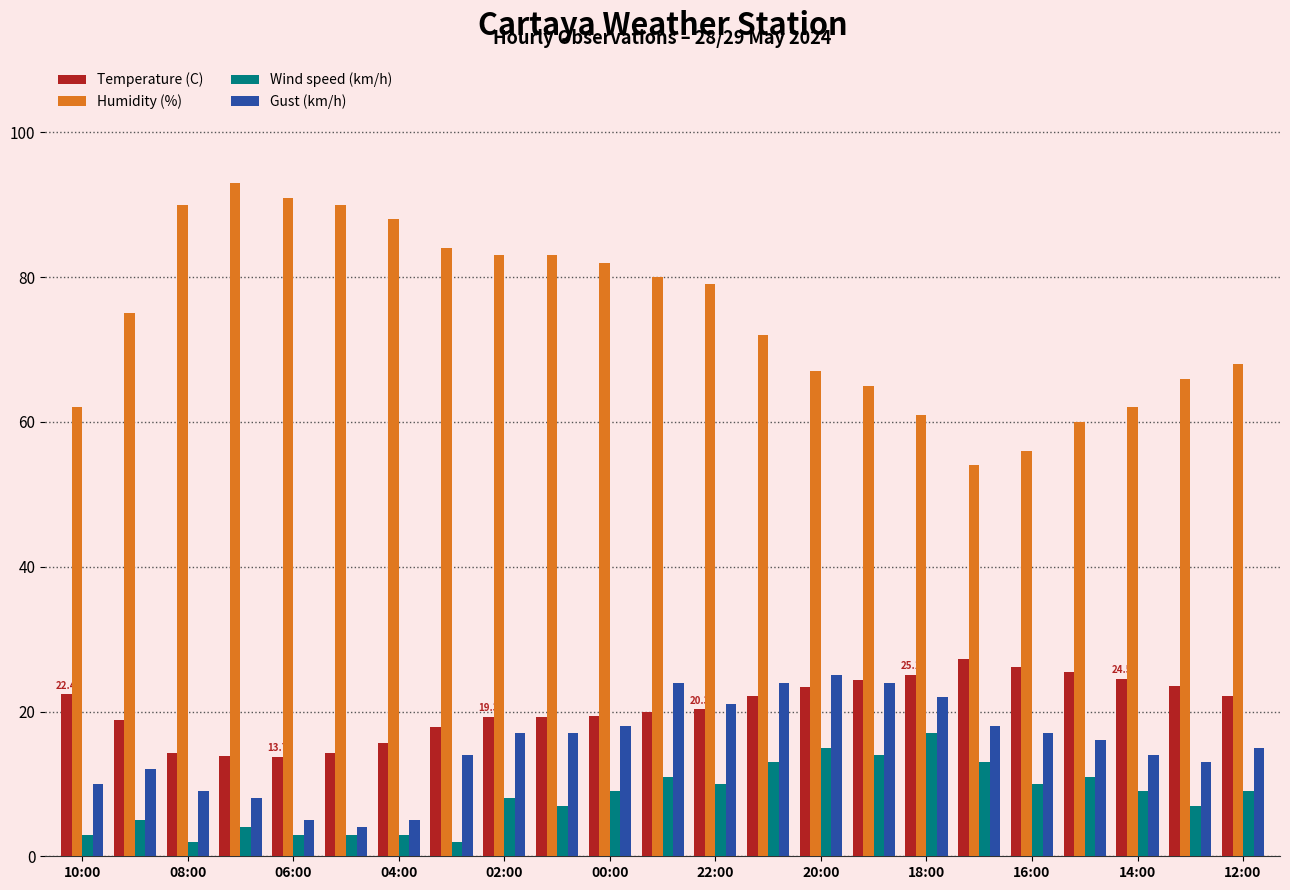

How many data points does each series have?

23